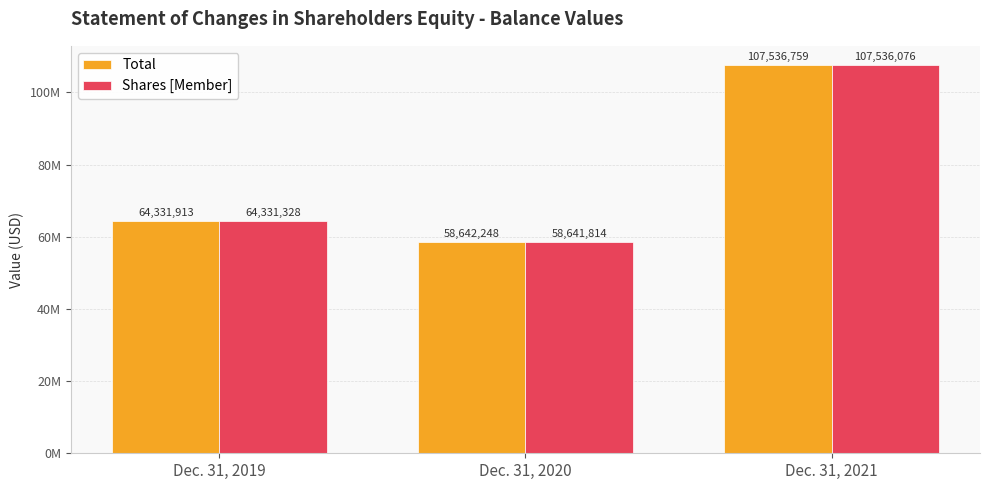

What are all the series names shown in the legend?

Total, Shares [Member]